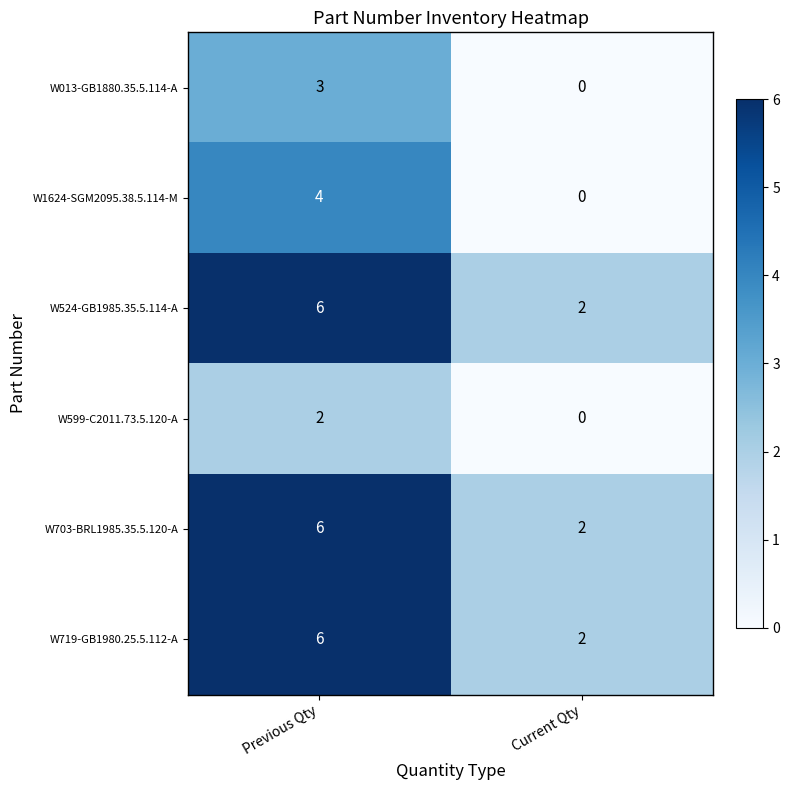

The W599-C2011.73.5.120-A series shows -1 at Current Qty. True or false?

False